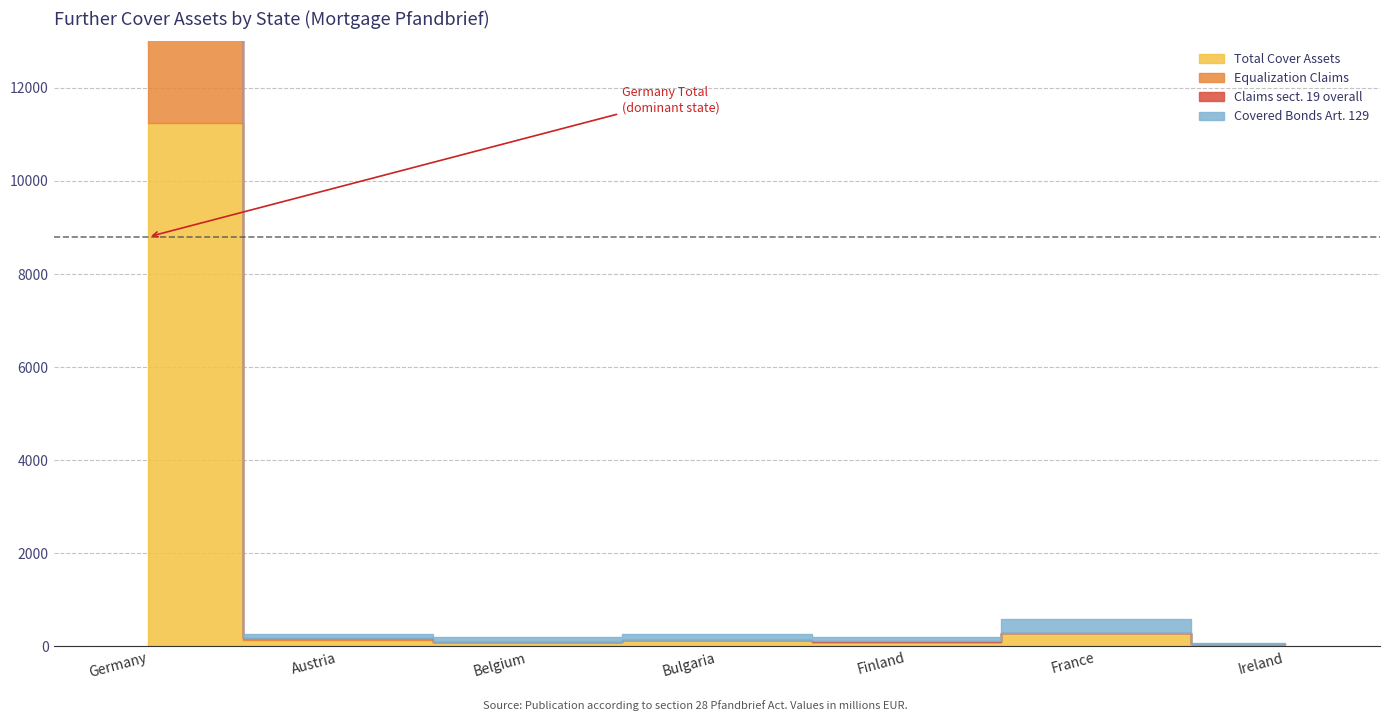

True or false: Covered Bonds Art. 129 and Total Cover Assets cross at least once.

False